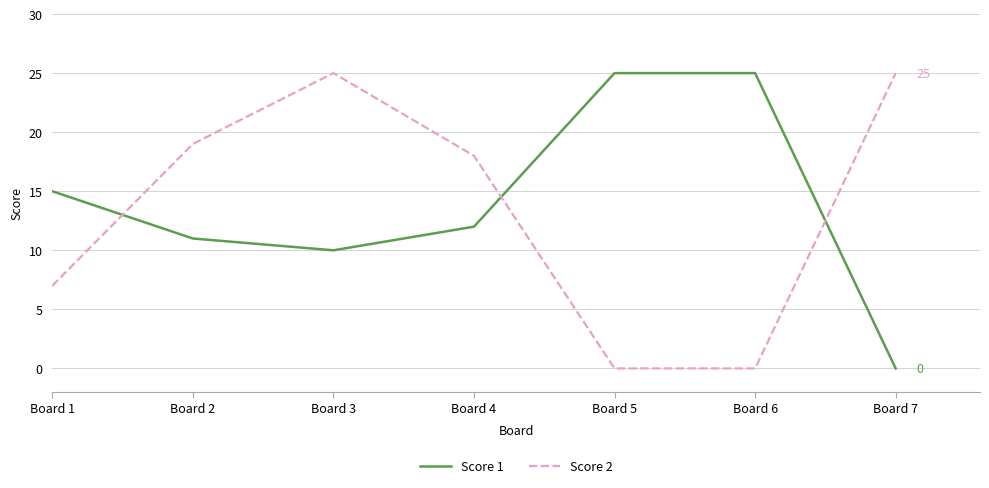

Which series ends up on top after the final intersection of Score 1 and Score 2?

Score 2